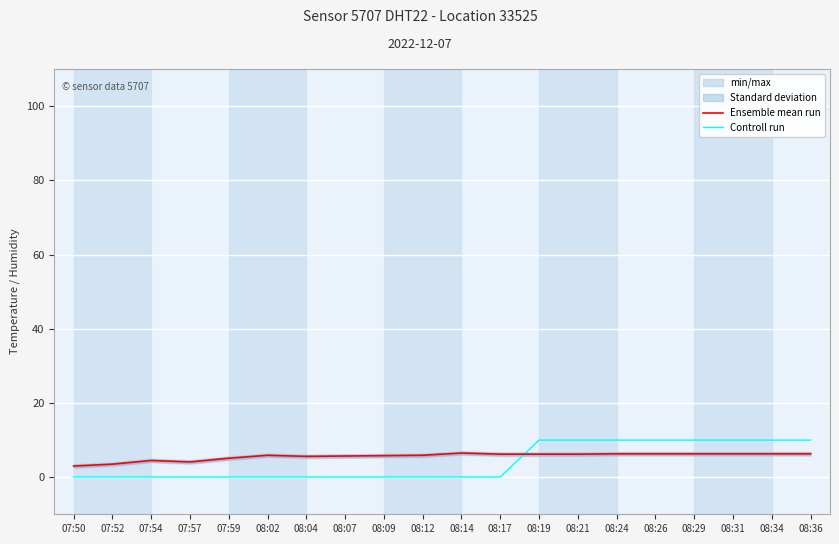

What is the approximate value of Ensemble mean run at 08:26?

6.3